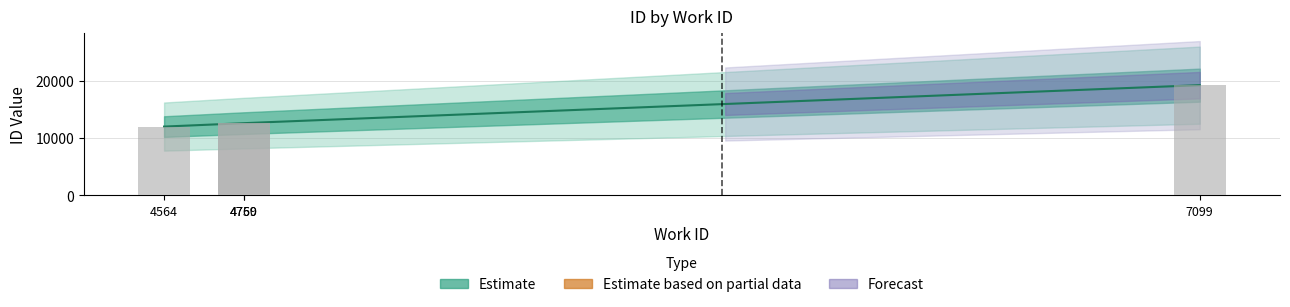

Which has a higher value, 7099 or 4564?

7099